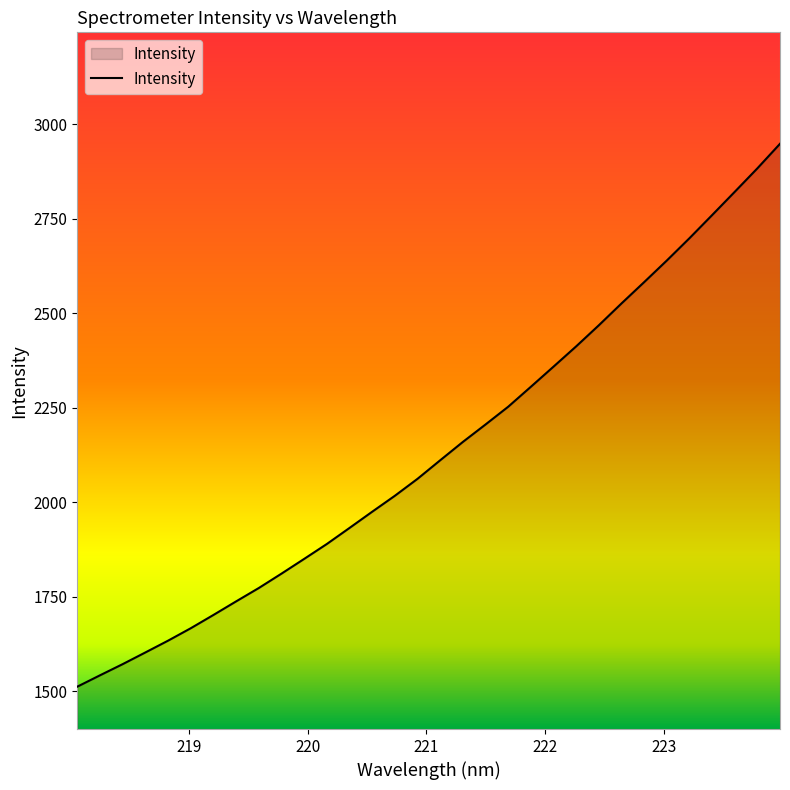

How many lines are shown in the chart?

1